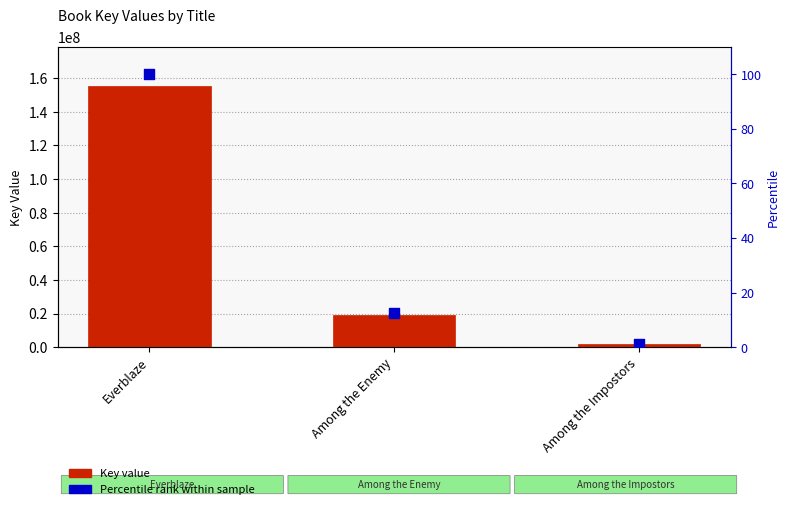

Which series reaches the minimum Y coordinate?

Percentile rank within sample